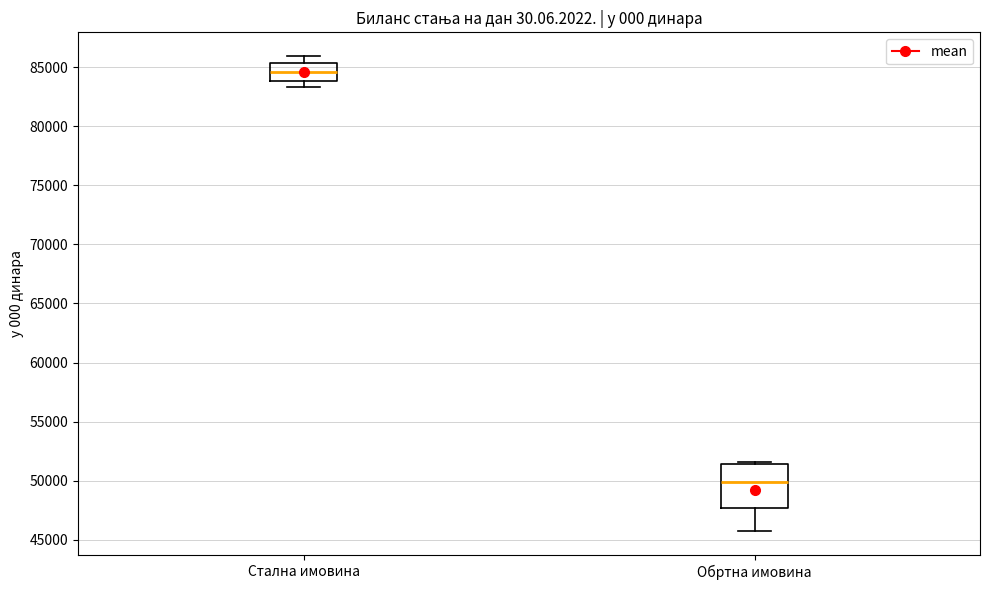

Which box's median line is the lowest?

Обртна имовина